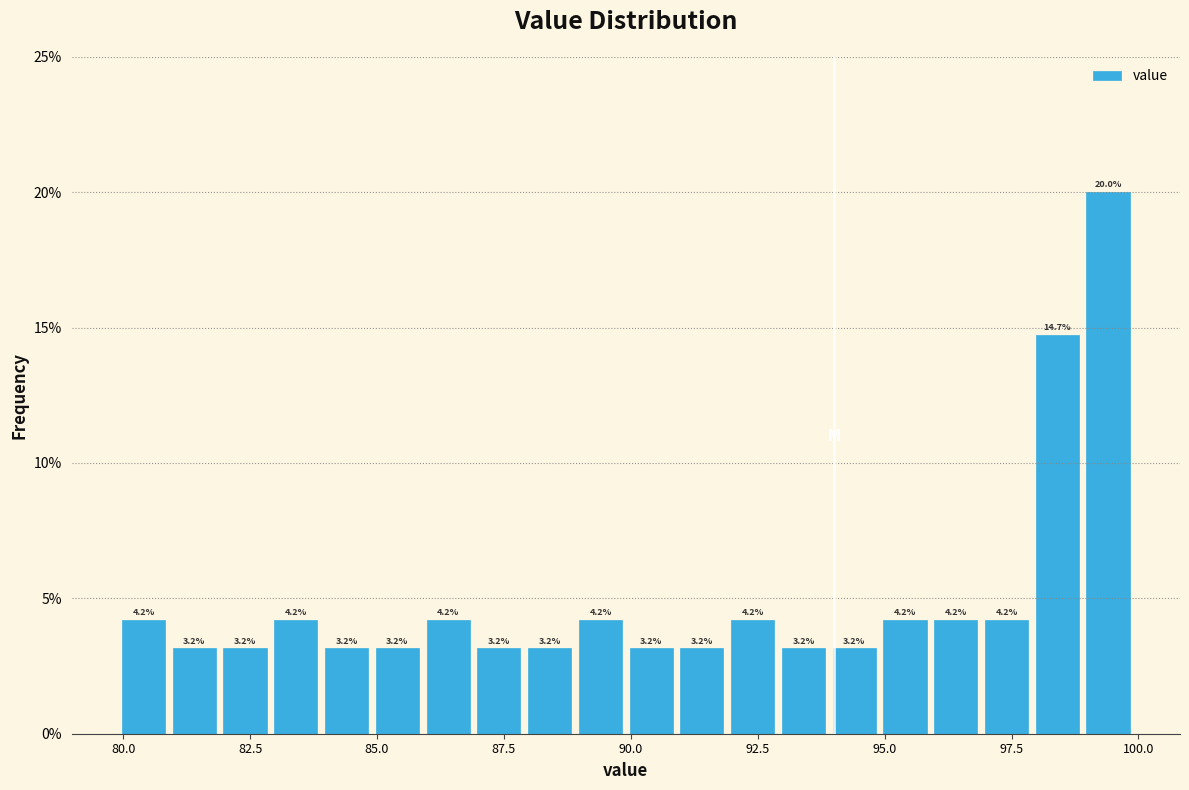

Read against the x-axis, roughly where is the centre of the tallest bar?

99.5